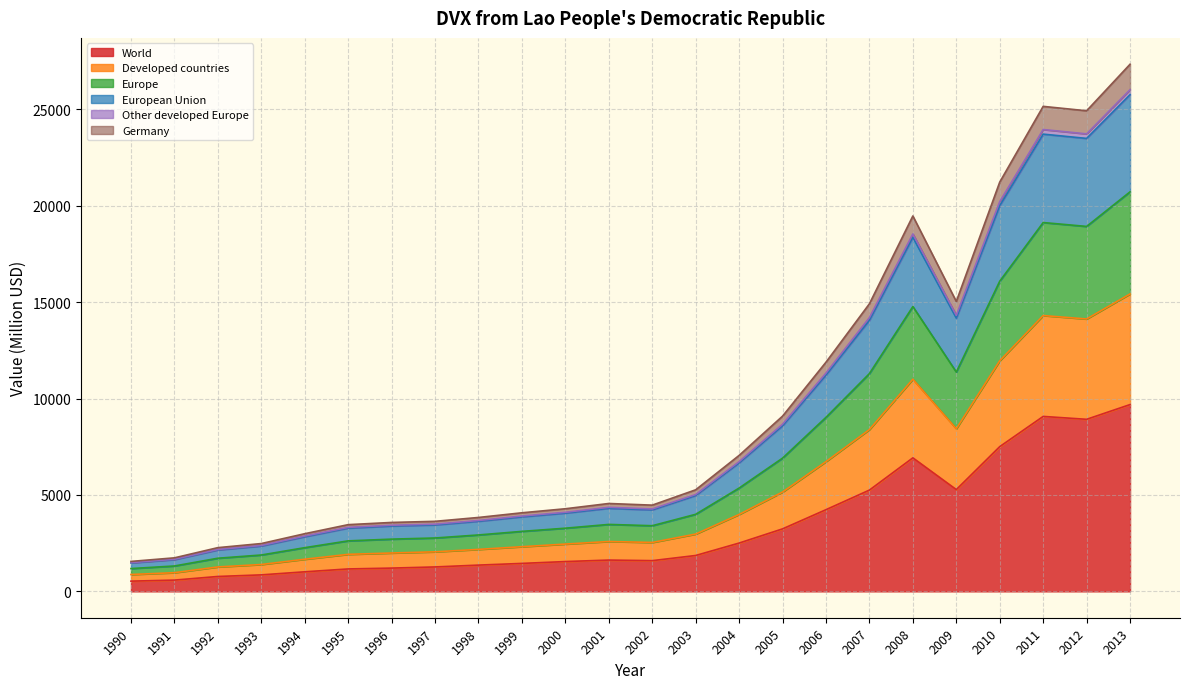

The value of World at 1992 is 773.0. True or false?

True